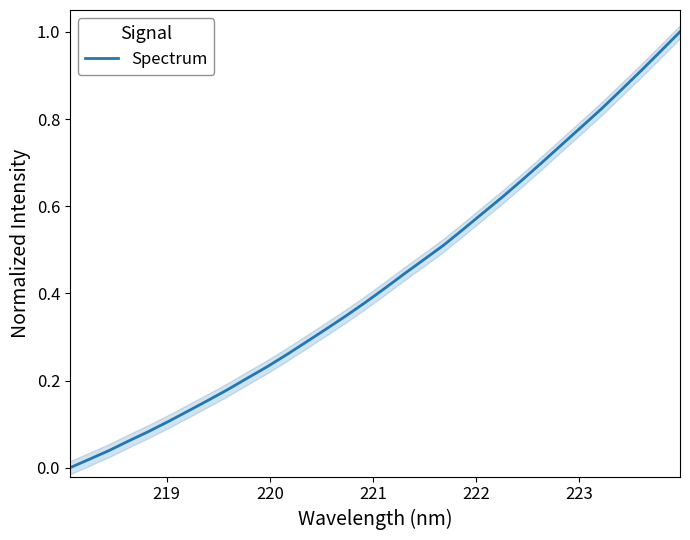

Does the chart display data point markers on the line(s)?

No